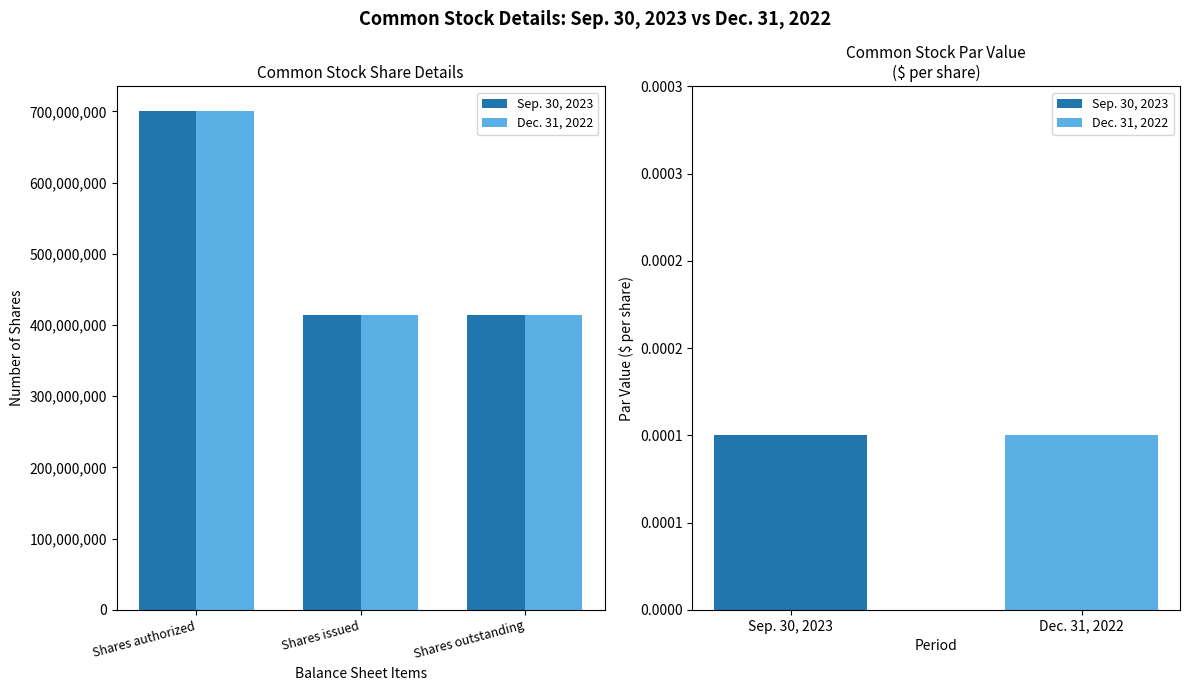

What position from the right is Shares issued?

2